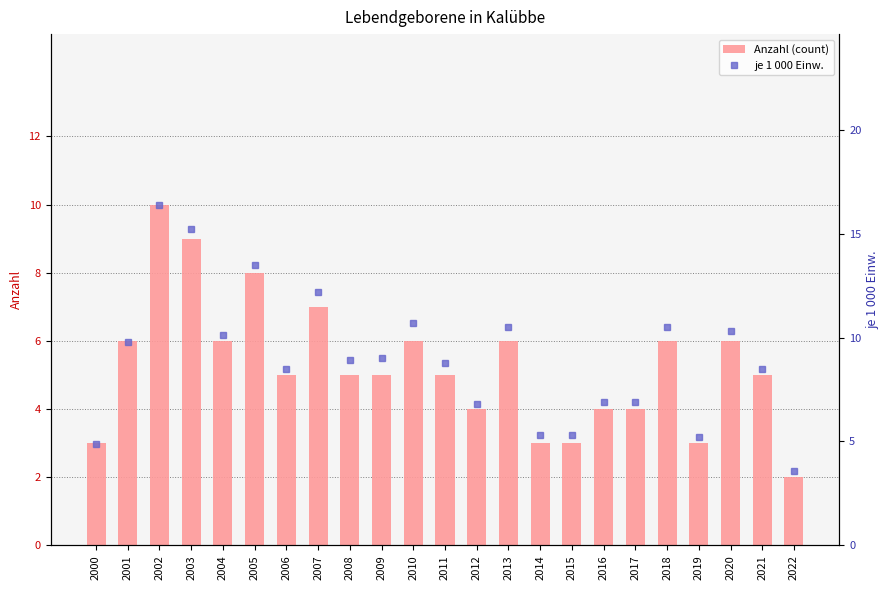

True or false: Anzahl (count) has a value of 6.0 at 2013.

True